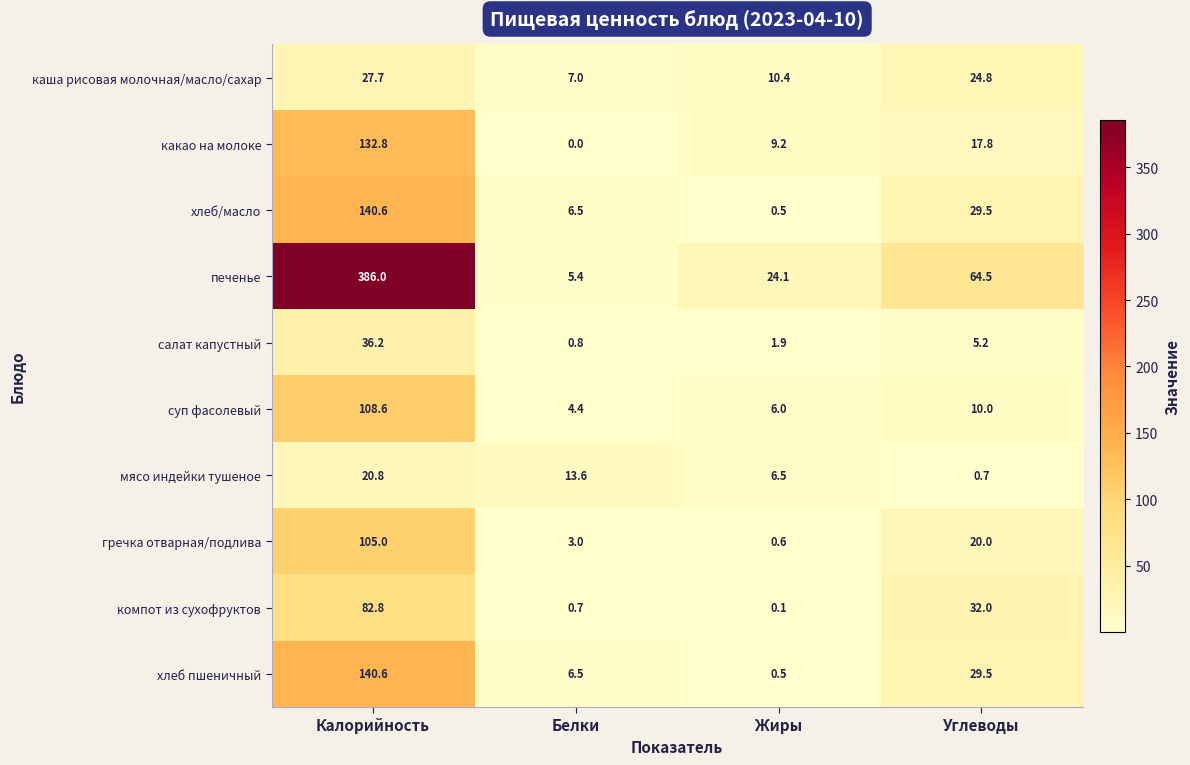

True or false: салат капустный has a value of 5.2 at Углеводы.

True